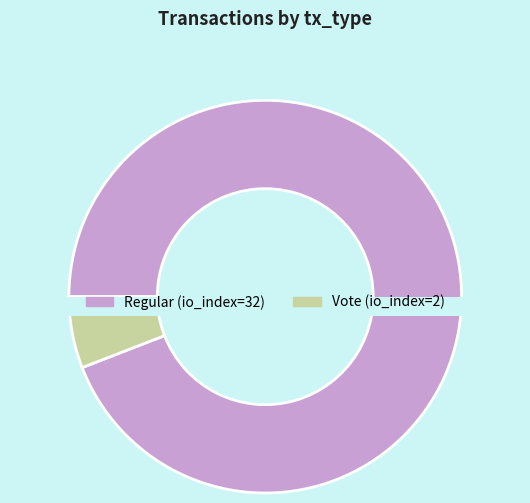

How much of the chart is everything except Vote?

94.1%